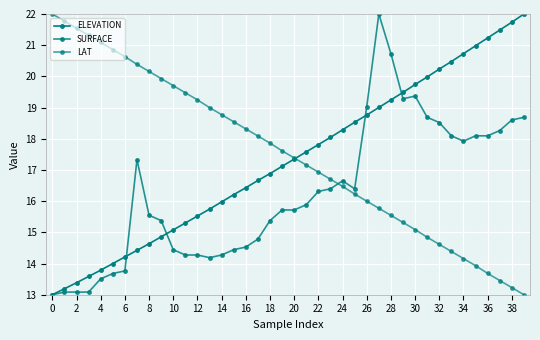

Reading right to left, list all the values displayed in this chart.

ELEVATION: 22.0	21.7	21.5	21.2	21.0	20.7	20.5	20.2	20.0	19.7	19.5	19.2	19.0	18.8	18.5	18.3	18.0	17.8	17.6	17.3	17.1	16.9	16.7	16.4	16.2	16.0	15.7	15.5	15.3	15.1	14.9	14.6	14.4	14.2	14.0	13.8	13.6	13.4	13.2	13.0
SURFACE: 18.7	18.6	18.3	18.1	18.1	17.9	18.1	18.5	18.7	19.4	19.3	20.7	22.0	19.0	16.4	16.7	16.4	16.3	15.9	15.7	15.7	15.4	14.8	14.5	14.4	14.3	14.2	14.3	14.3	14.4	15.4	15.5	17.3	13.8	13.7	13.5	13.1	13.1	13.1	13.0
LAT: 13.0	13.2	13.5	13.7	13.9	14.2	14.4	14.6	14.8	15.1	15.3	15.5	15.8	16.0	16.2	16.5	16.7	16.9	17.2	17.4	17.6	17.9	18.1	18.3	18.5	18.8	19.0	19.2	19.5	19.7	19.9	20.2	20.4	20.6	20.9	21.1	21.3	21.5	21.8	22.0